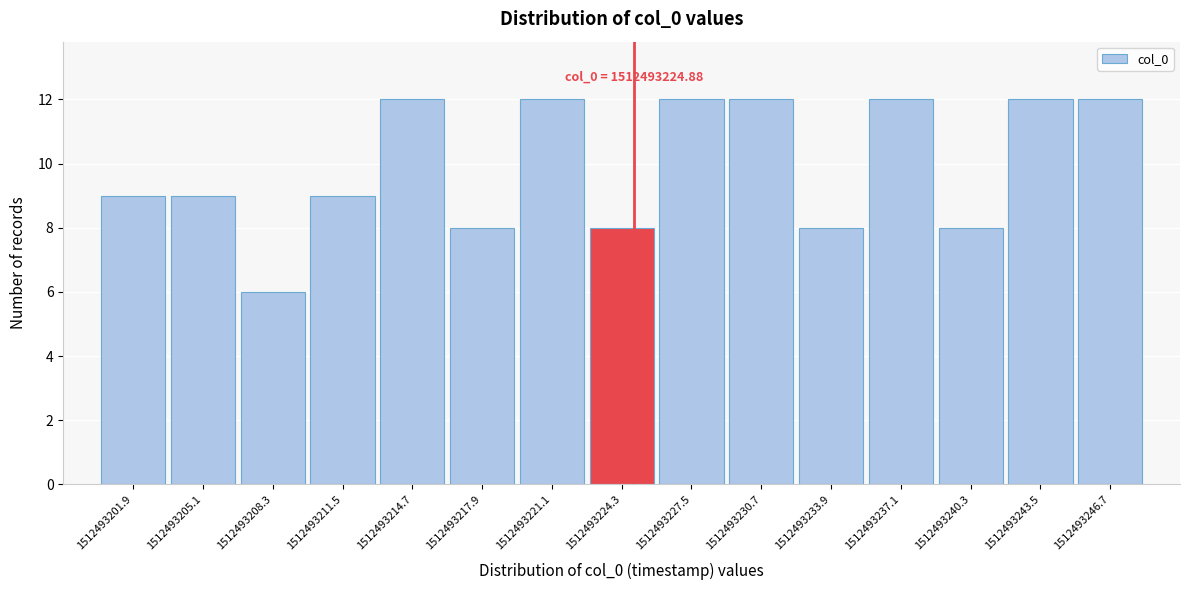

Reading left to right, extract all data points from this chart.

1512493201.9=9	1512493205.1=9	1512493208.3=6	1512493211.5=9	1512493214.7=12	1512493217.9=8	1512493221.1=12	1512493224.3=8	1512493227.5=12	1512493230.7=12	1512493233.9=8	1512493237.1=12	1512493240.3=8	1512493243.5=12	1512493246.7=12